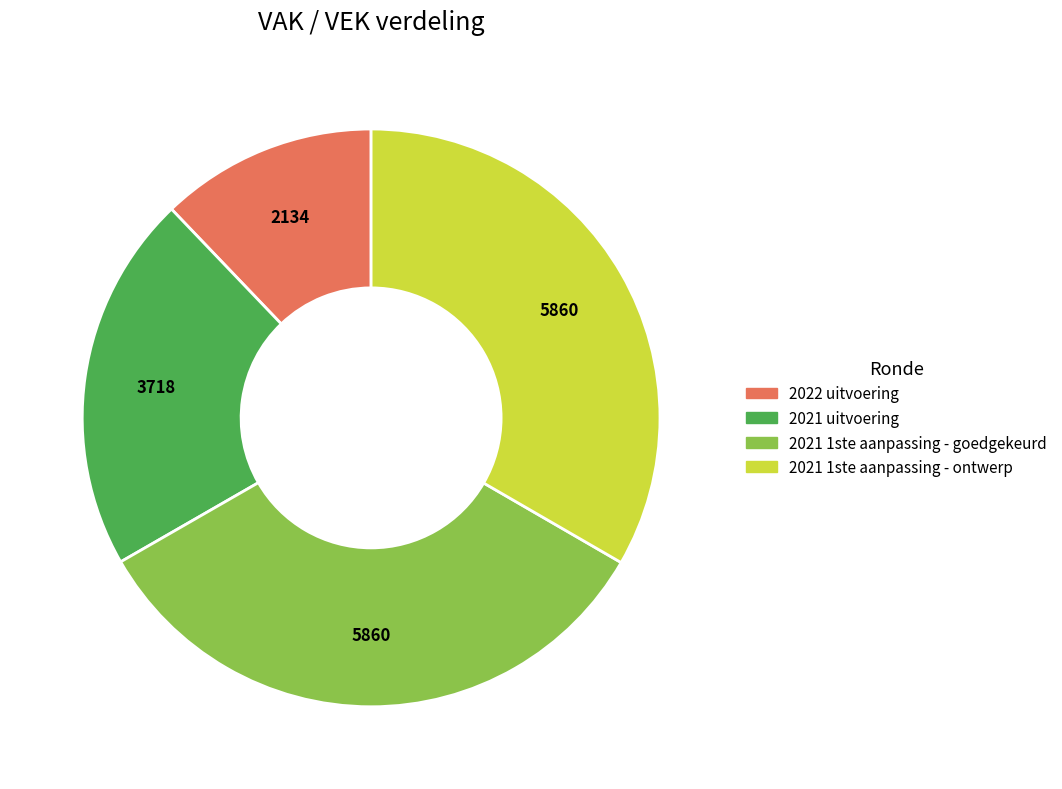

Do 2021 1ste aanpassing - goedgekeurd and 2021 uitvoering together represent more than half of the pie?

Yes